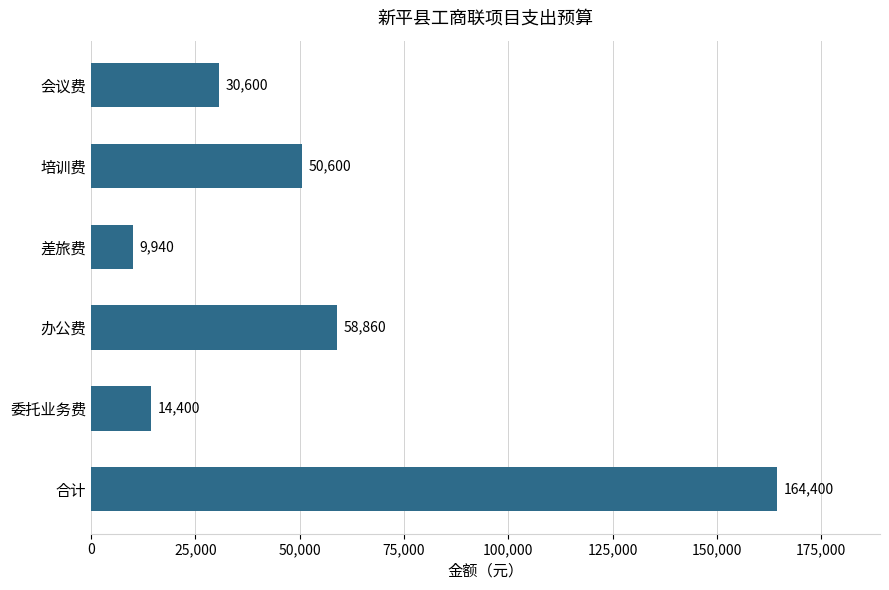

Which category has the lowest value across all series?

差旅费